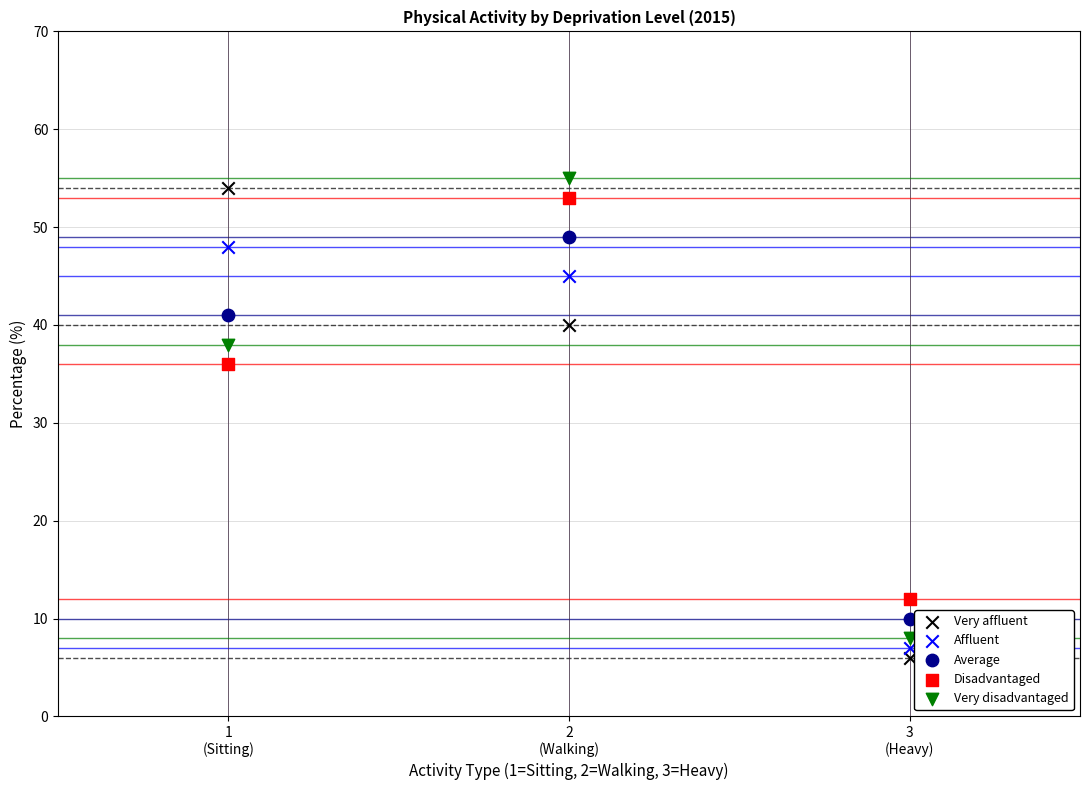

Which series has the largest Y range (max minus min)?

Very affluent